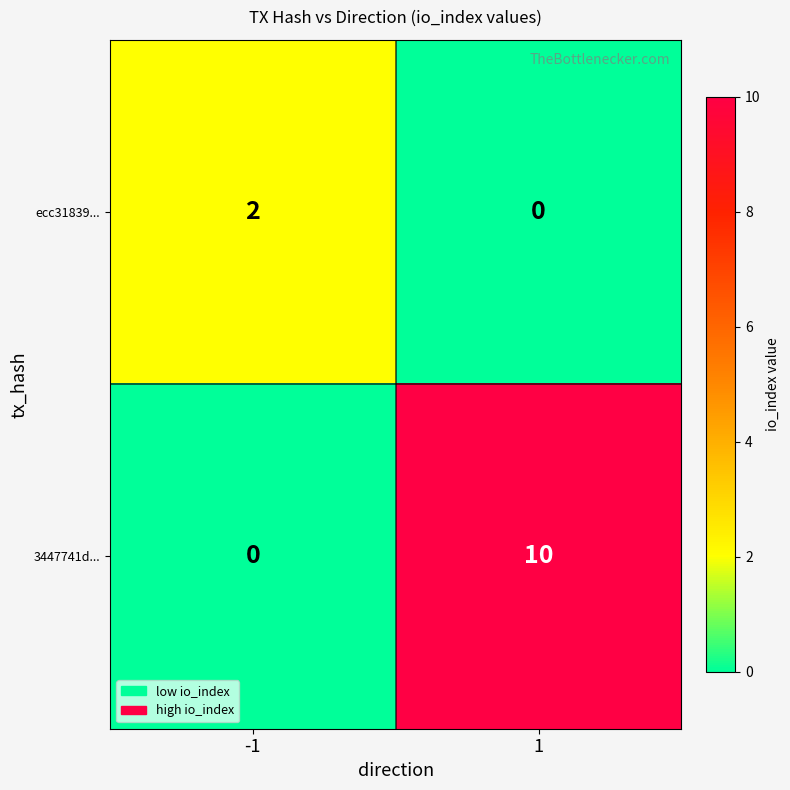

Reading left to right, list all the values displayed in this chart.

ecc31839...: -1=2	1=0
3447741d...: -1=0	1=10